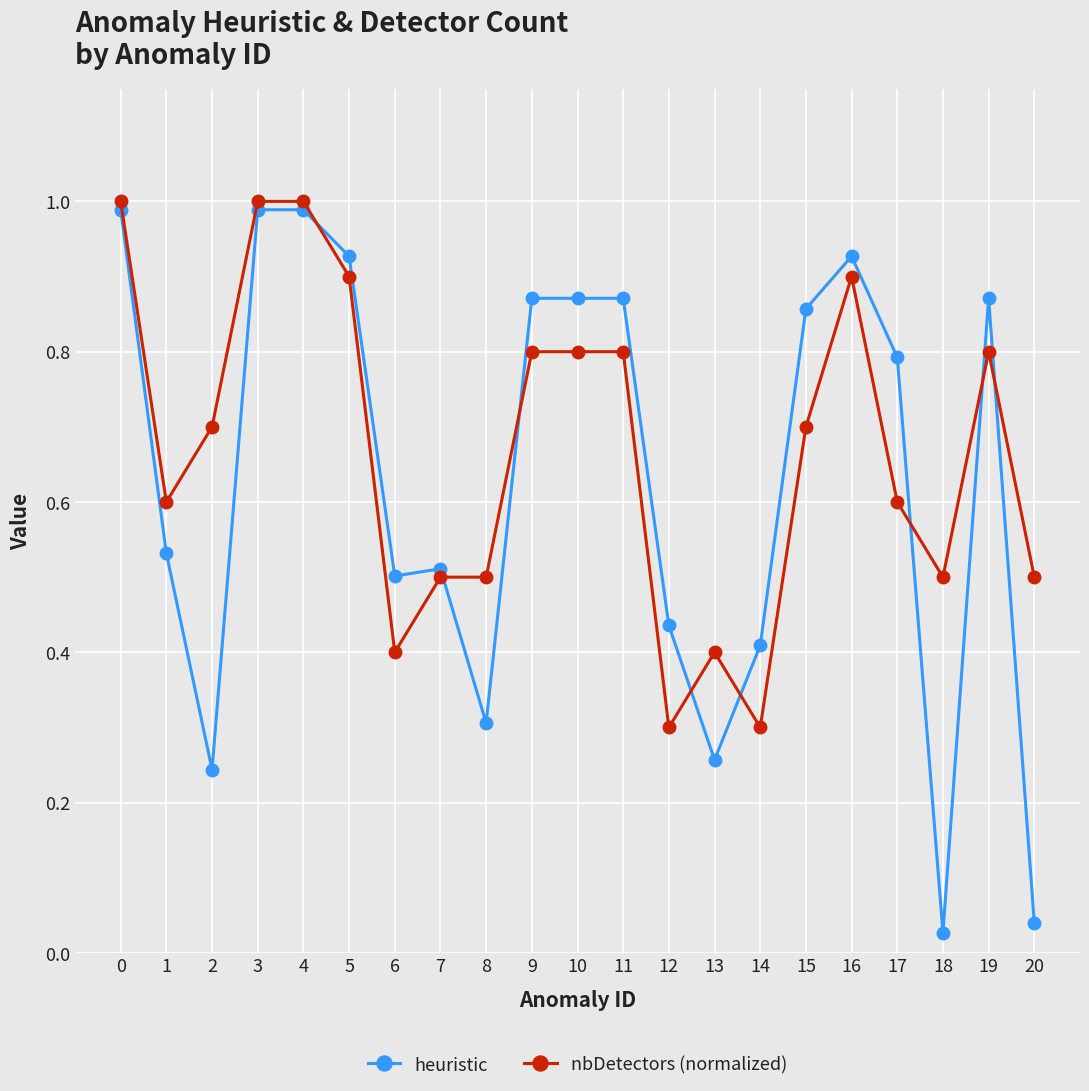

At 8, list the series in order from largest to smallest.

nbDetectors (normalized), heuristic